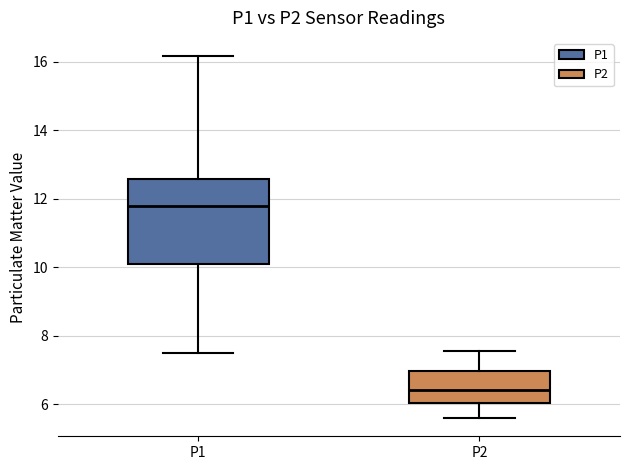

Which box's median line is the lowest?

P2